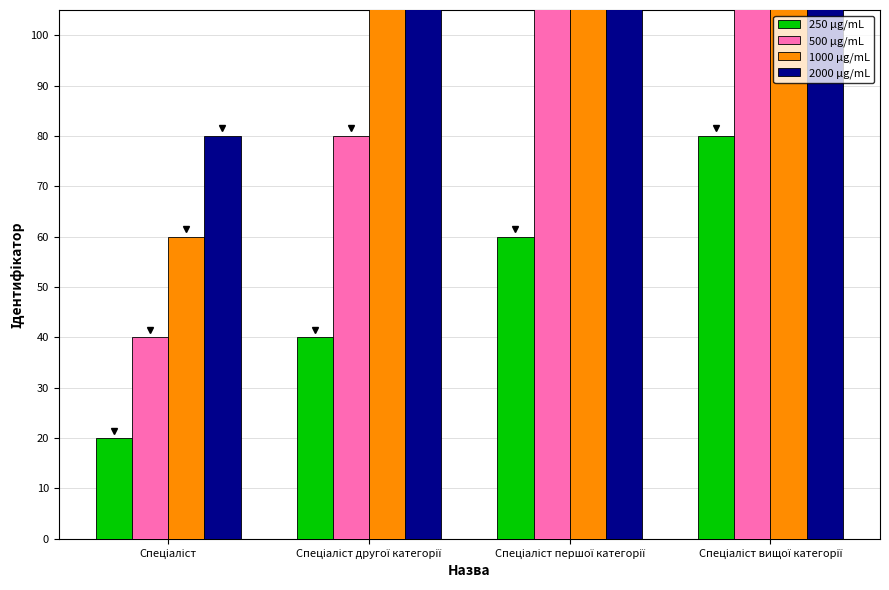

At how many categories does at least one series exceed 35?

4